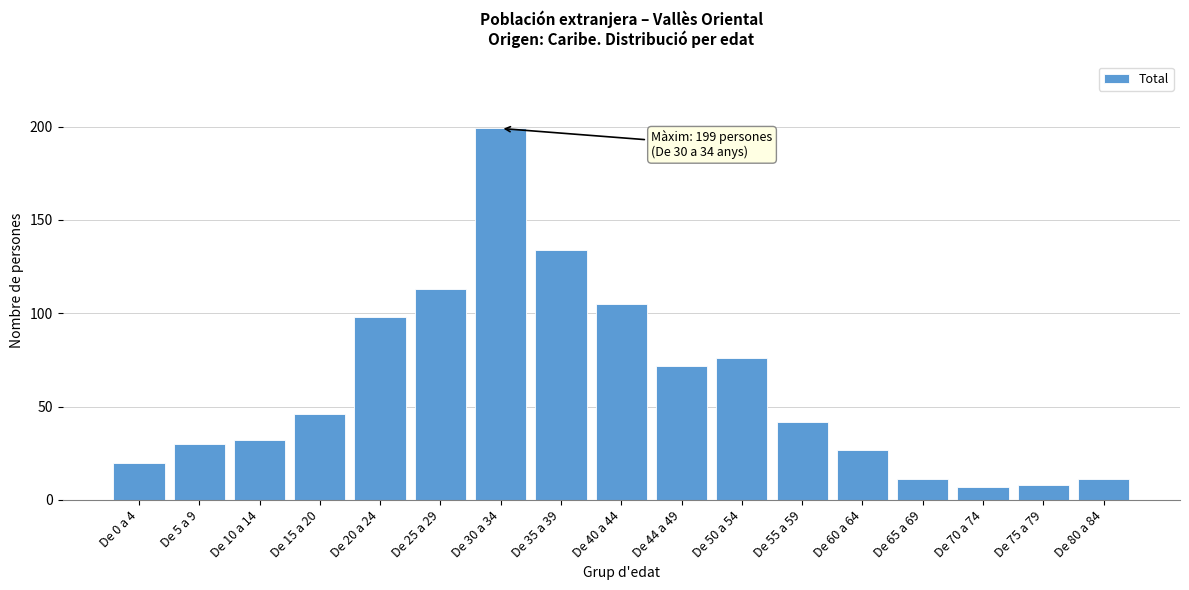

Reading left to right, transcribe all the data shown in this chart.

20	30	32	46	98	113	199	134	105	72	76	42	27	11	7	8	11